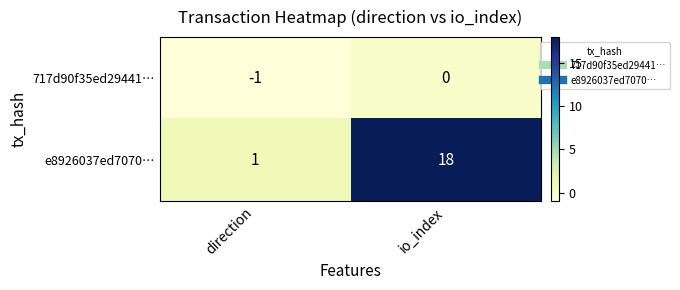

Is it true that e8926037ed7070… equals 30 at io_index?

False